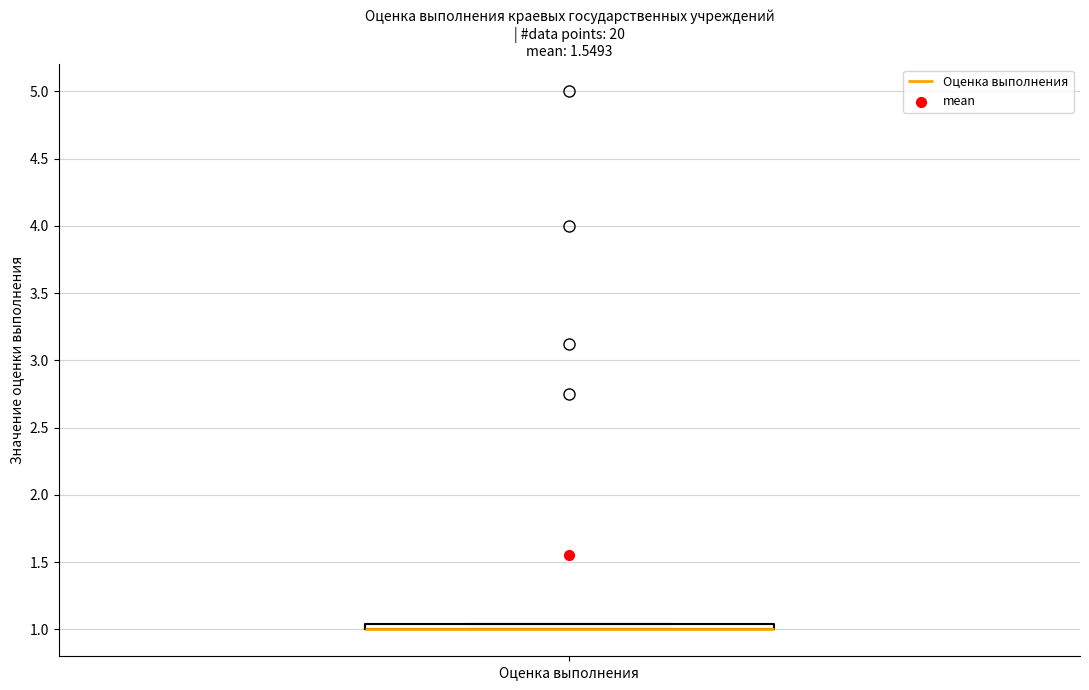

Where is the upper edge of the box for Оценка выполнения on the y-axis? The values are not printed on the chart, so give them approximately, as read against the axis.

1.05